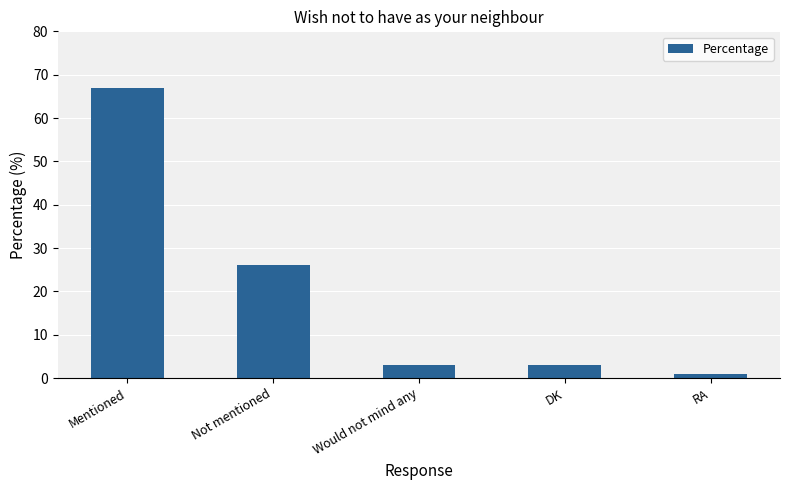

Are the bars grouped side by side (vs. stacked)?

No